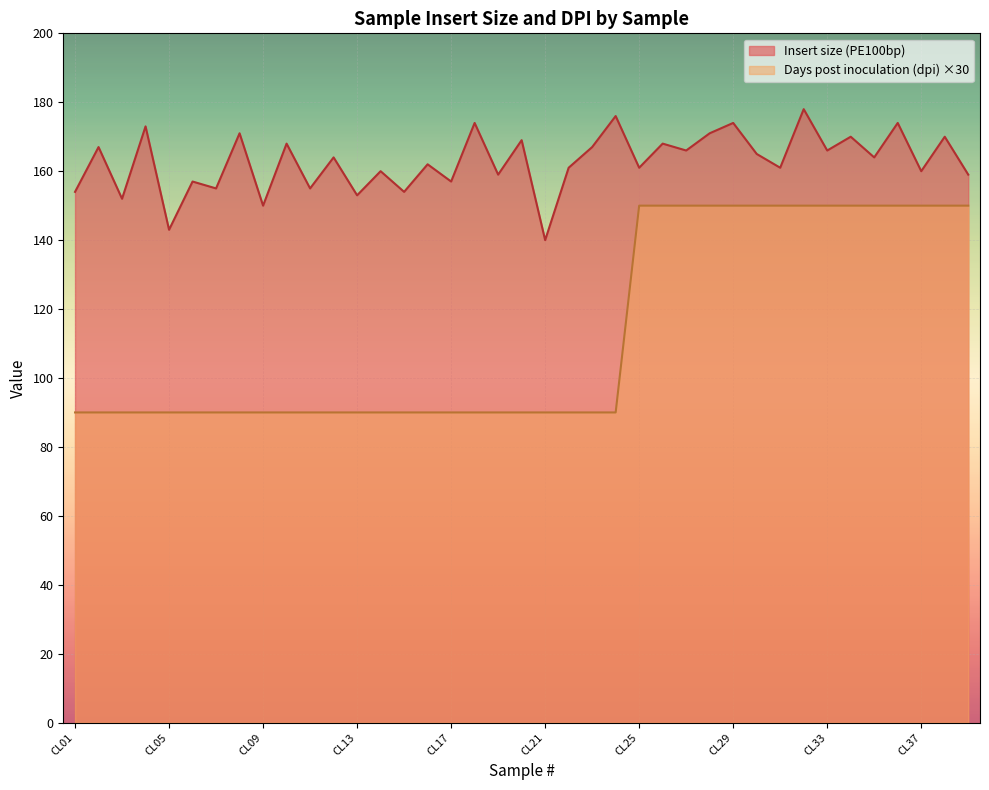

Where is the first local minimum for Insert size (PE100bp)?

CL03